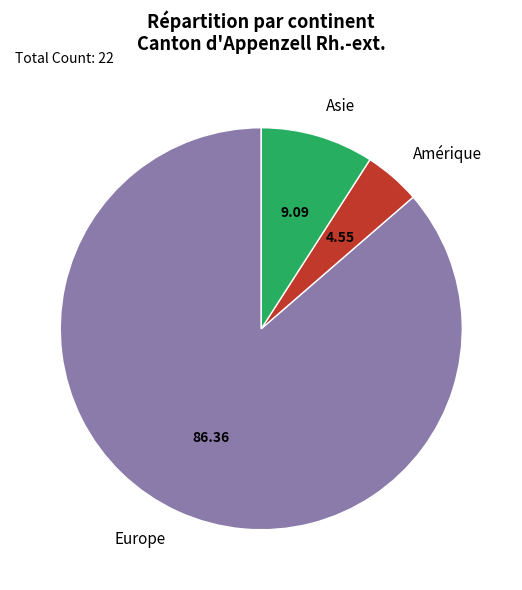

Is there a majority slice in this chart?

Yes